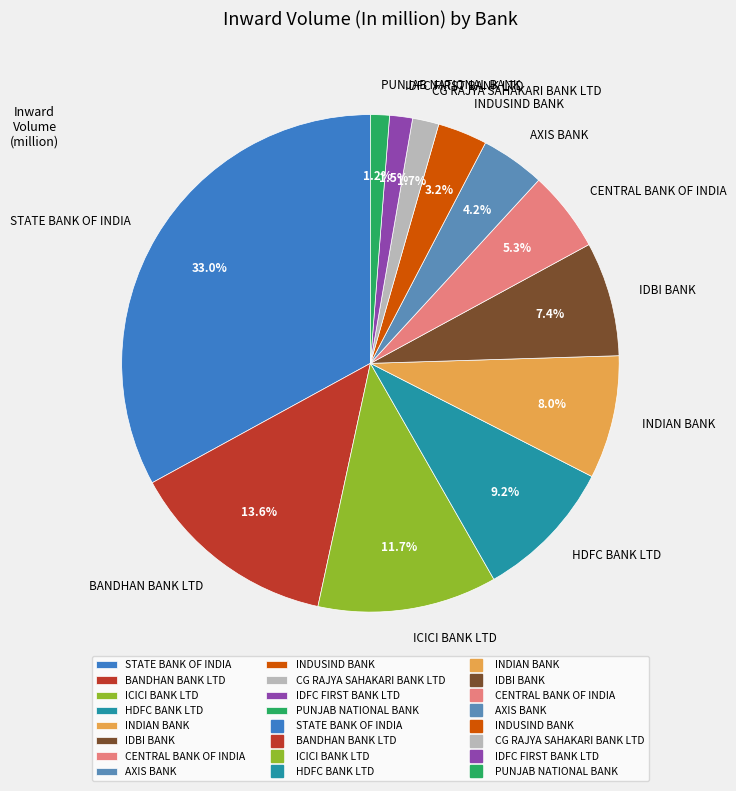

Is there any slice that represents more than half of the pie?

No